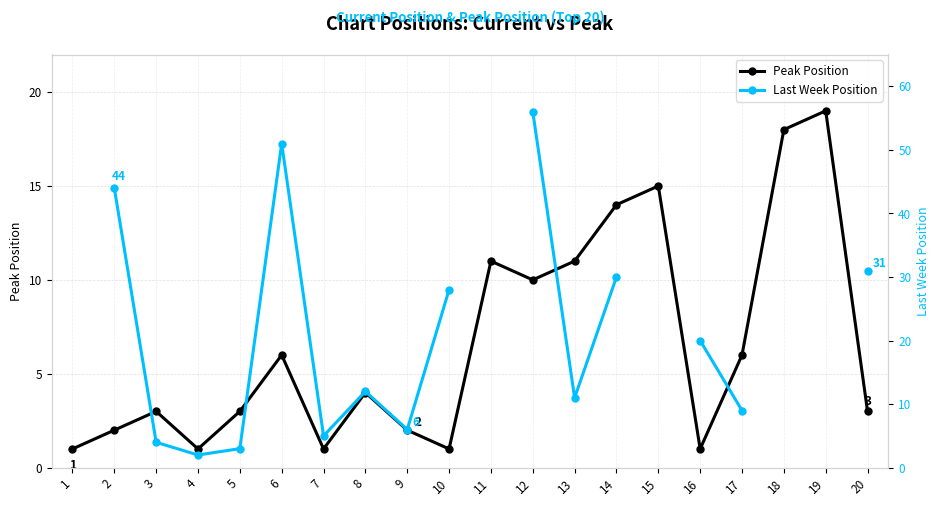

Between 5 and 8, which series saw the biggest shift?

Last Week Position